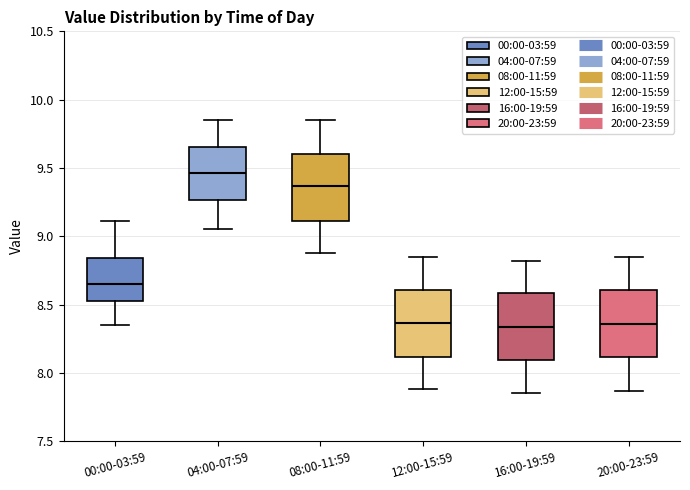

Where does the median line of the box for 12:00-15:59 sit on the y-axis? The values are not printed on the chart, so give them approximately, as read against the axis.

8.35